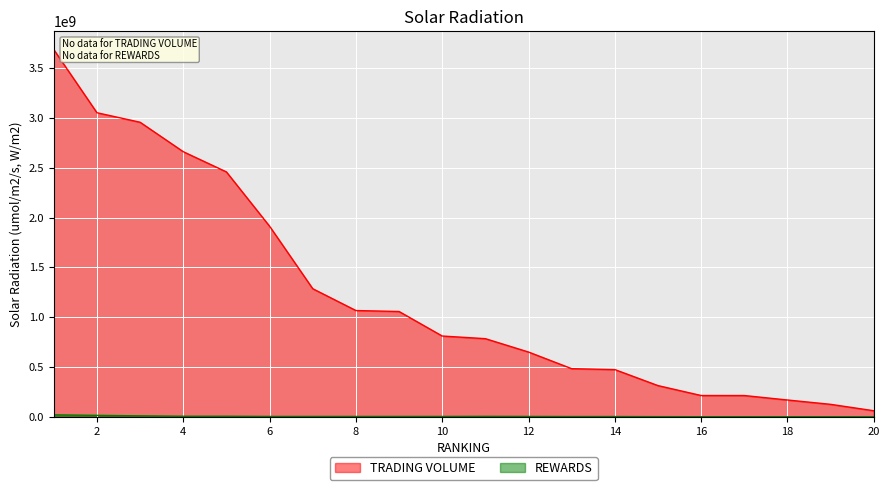

How many data points in TRADING VOLUME are above 810932000?

9